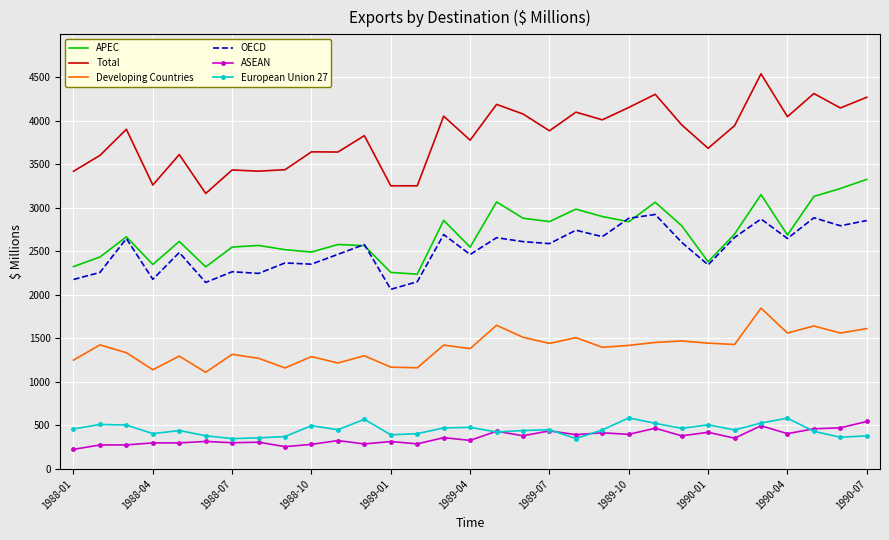

What are all the series names shown in the legend?

APEC, Total, Developing Countries, OECD, ASEAN, European Union 27